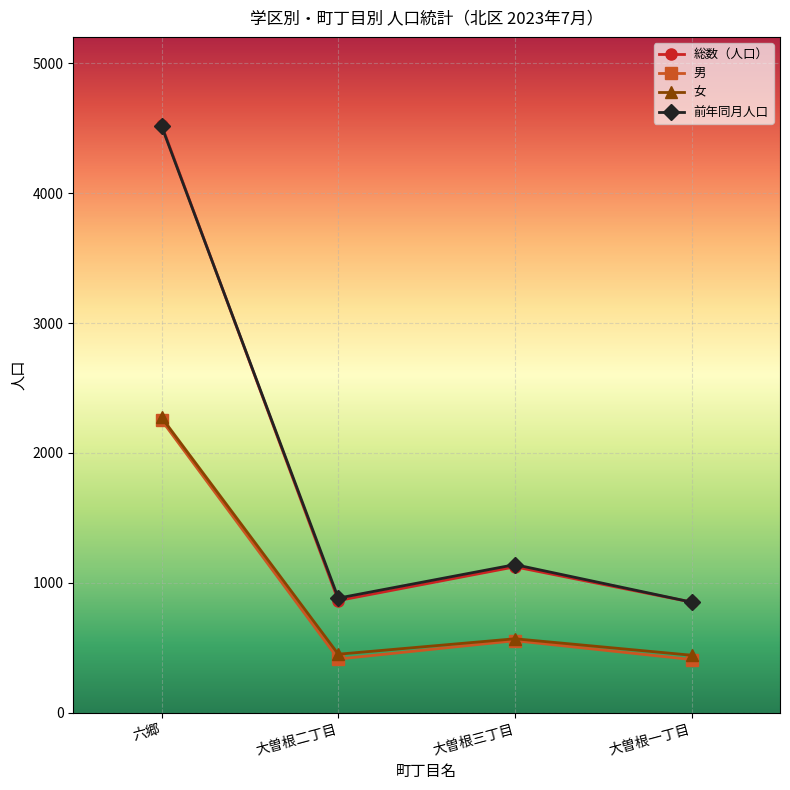

Between 六郷 and 大曽根二丁目, which series saw the biggest shift?

総数（人口）